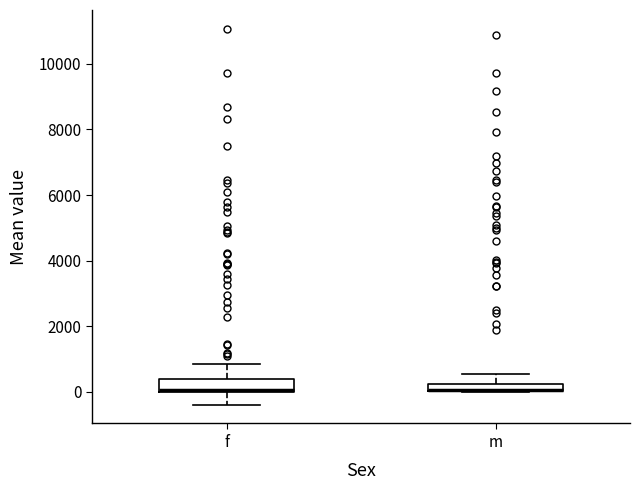

Where is the upper edge of the box for m on the y-axis? The values are not printed on the chart, so give them approximately, as read against the axis.

200